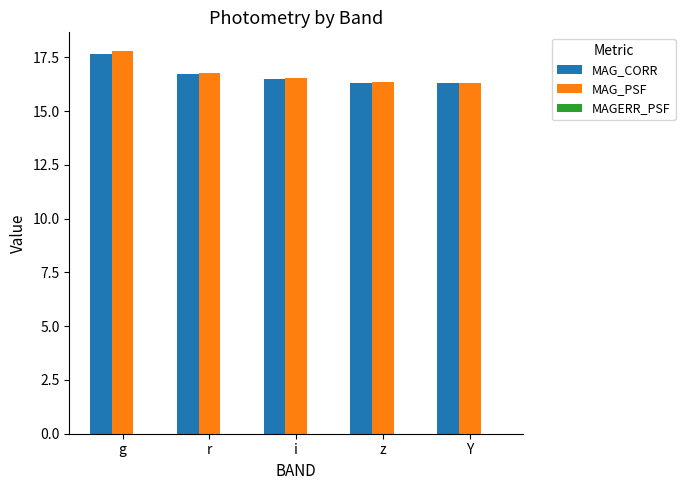

At which label does MAG_CORR reach its peak?

g